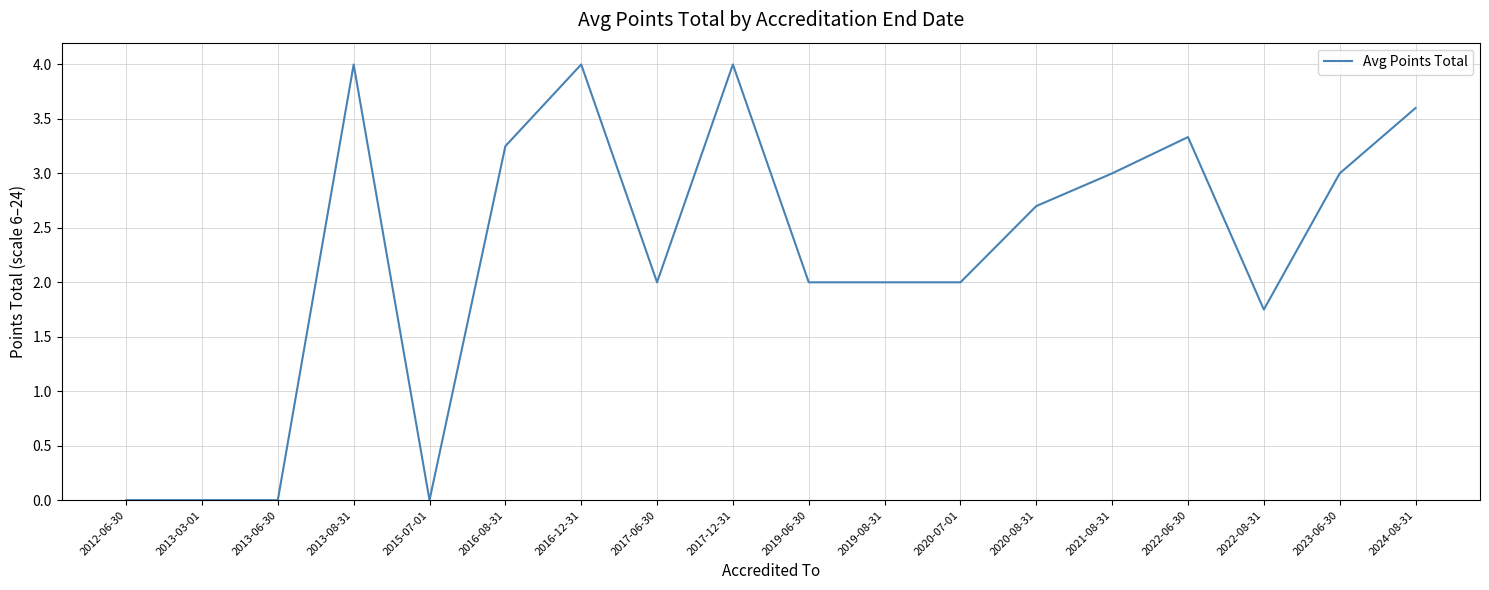

What position from the left is 2015-07-01?

5